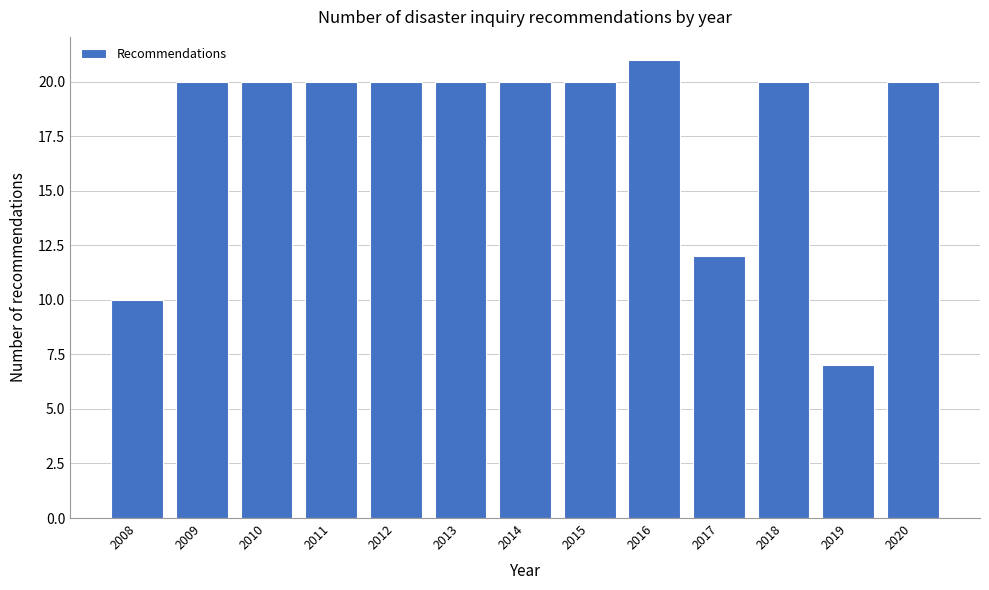

Reading left to right, what are all the values shown in this chart?

2008=10	2009=20	2010=20	2011=20	2012=20	2013=20	2014=20	2015=20	2016=21	2017=12	2018=20	2019=7	2020=20